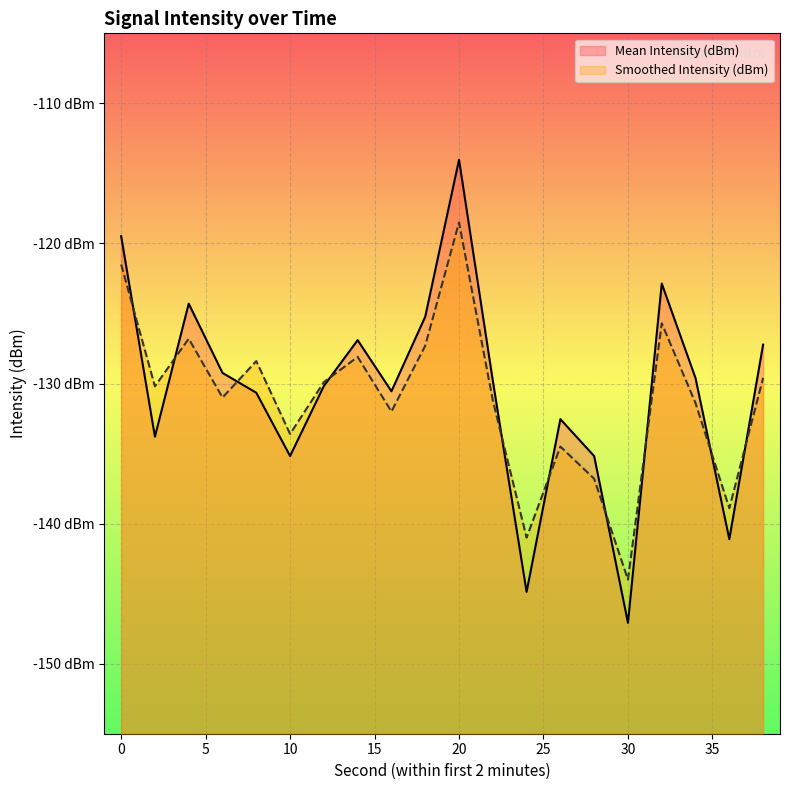

How many times do Smoothed Intensity (dBm) and Mean Intensity (dBm) cross each other?

10